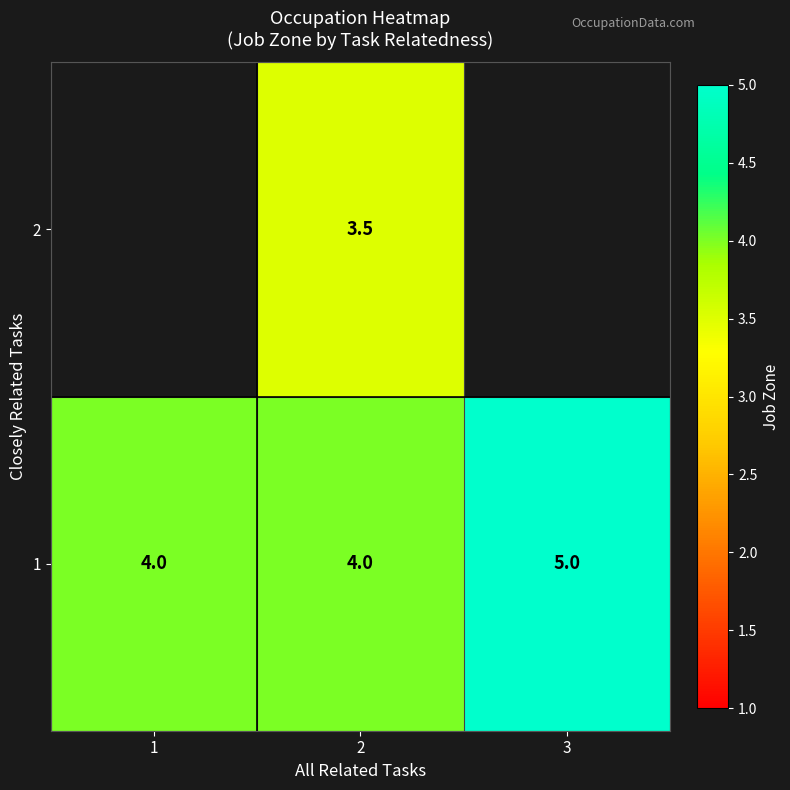

Is the value of 1 at 3 greater than the value of 2 at 2?

Yes